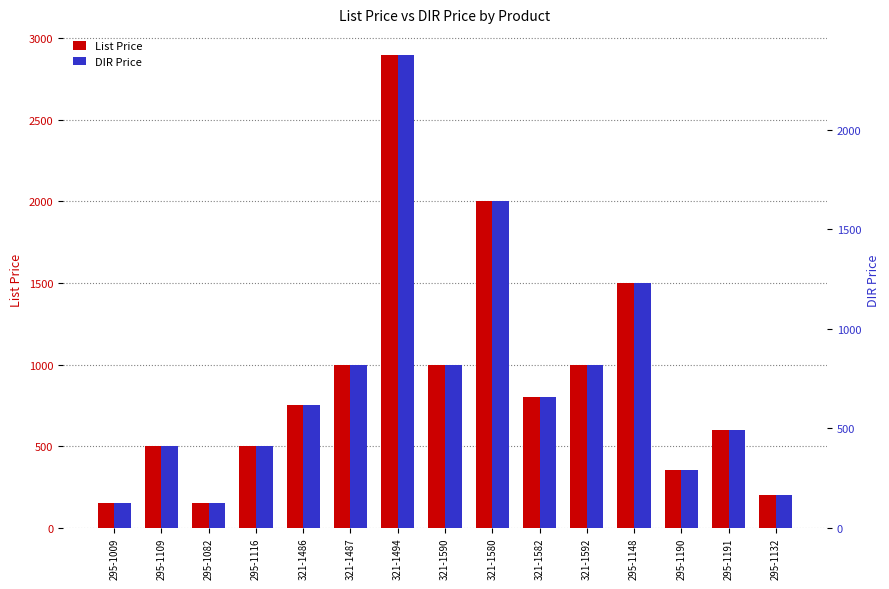

At 321-1582, list the series in order from smallest to largest.

DIR Price, List Price